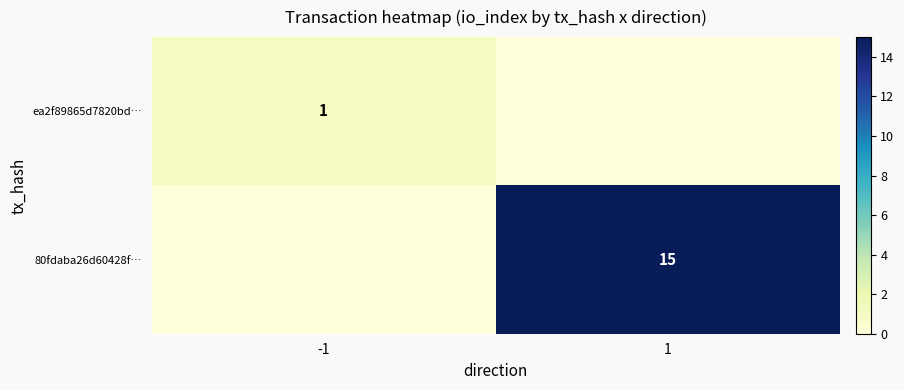

What is the greatest value displayed?

15